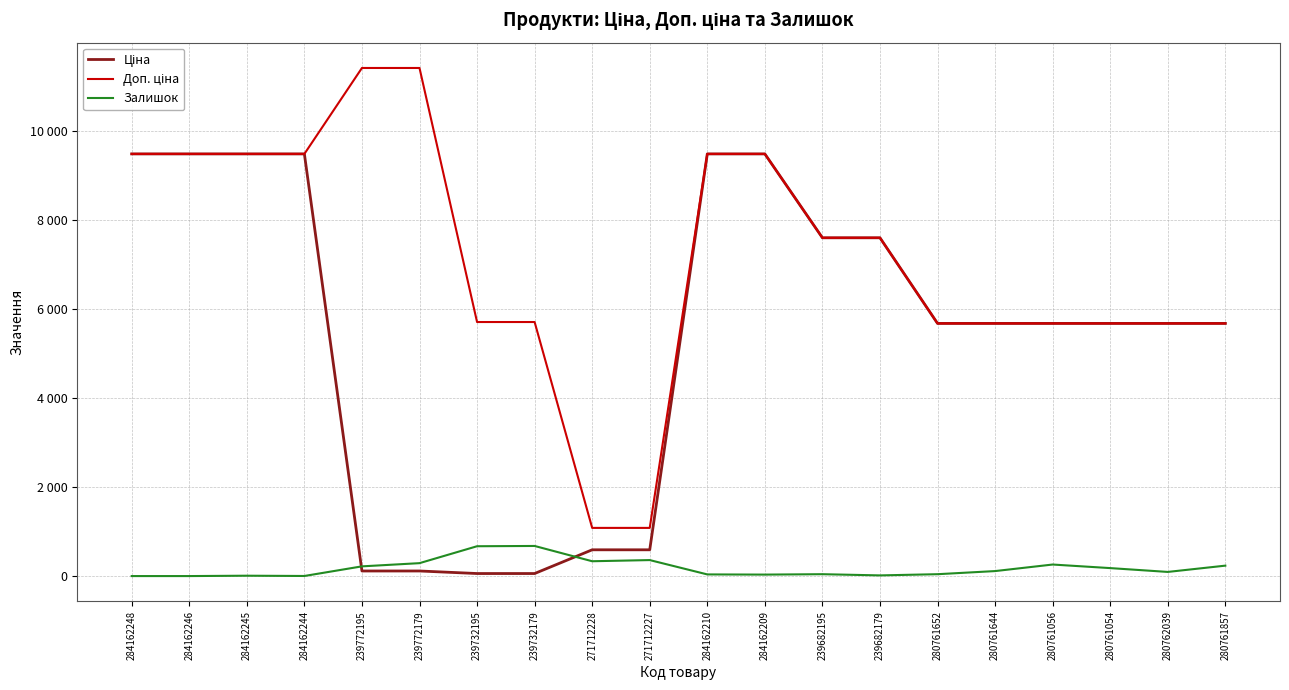

Does the chart have visible grid lines?

Yes